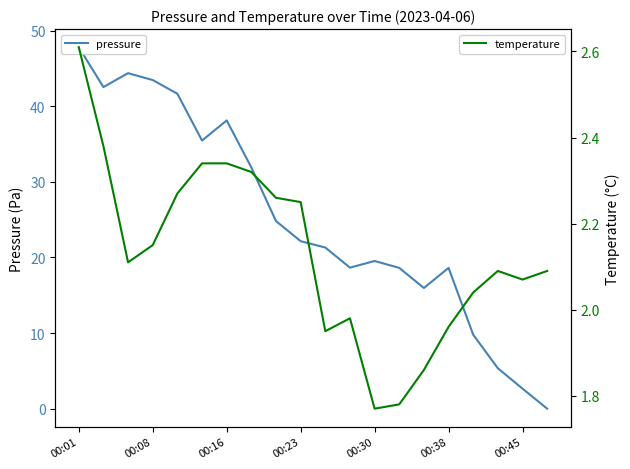

Rank the series at 00:16 from highest to lowest value.

pressure, temperature